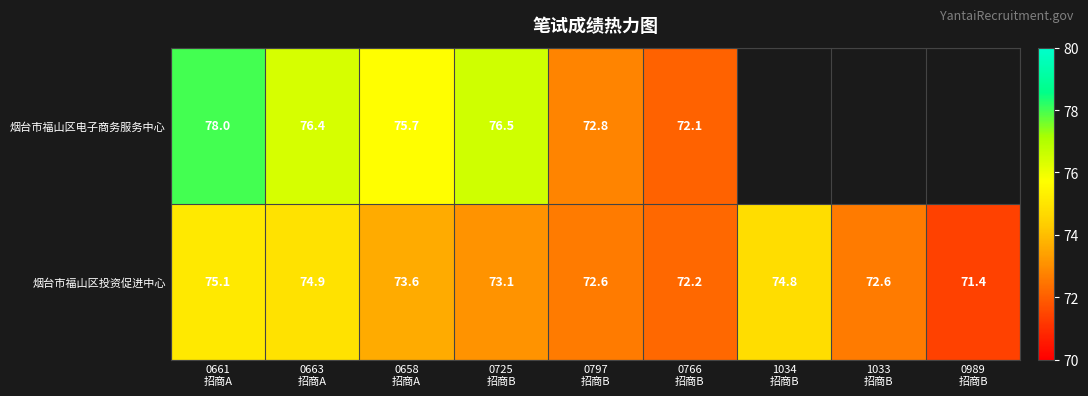

What is the minimum value for 烟台市福山区投资促进中心?

71.4